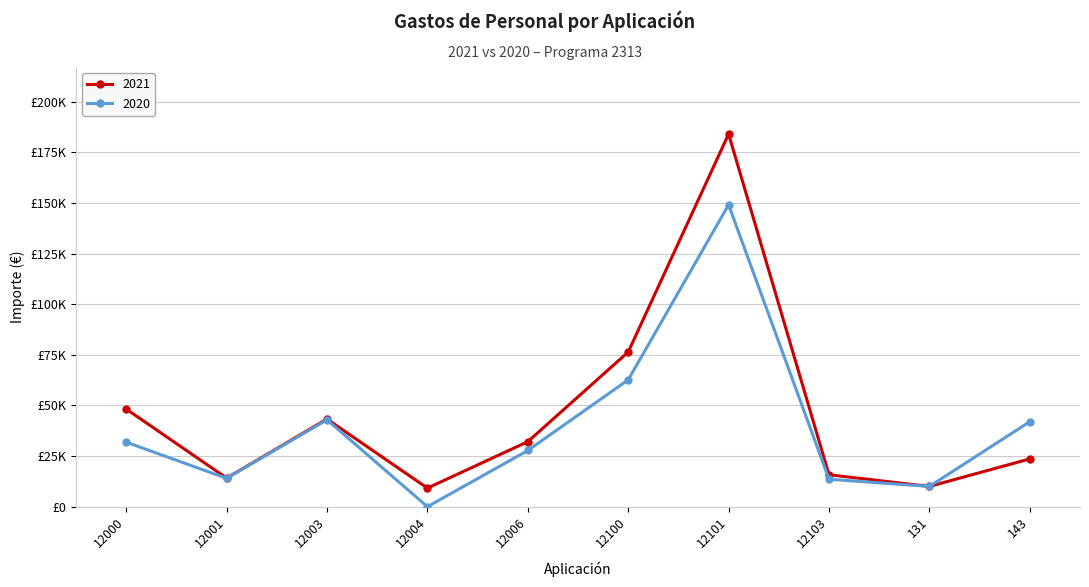

What is the label of the 5th point from the left?

12006